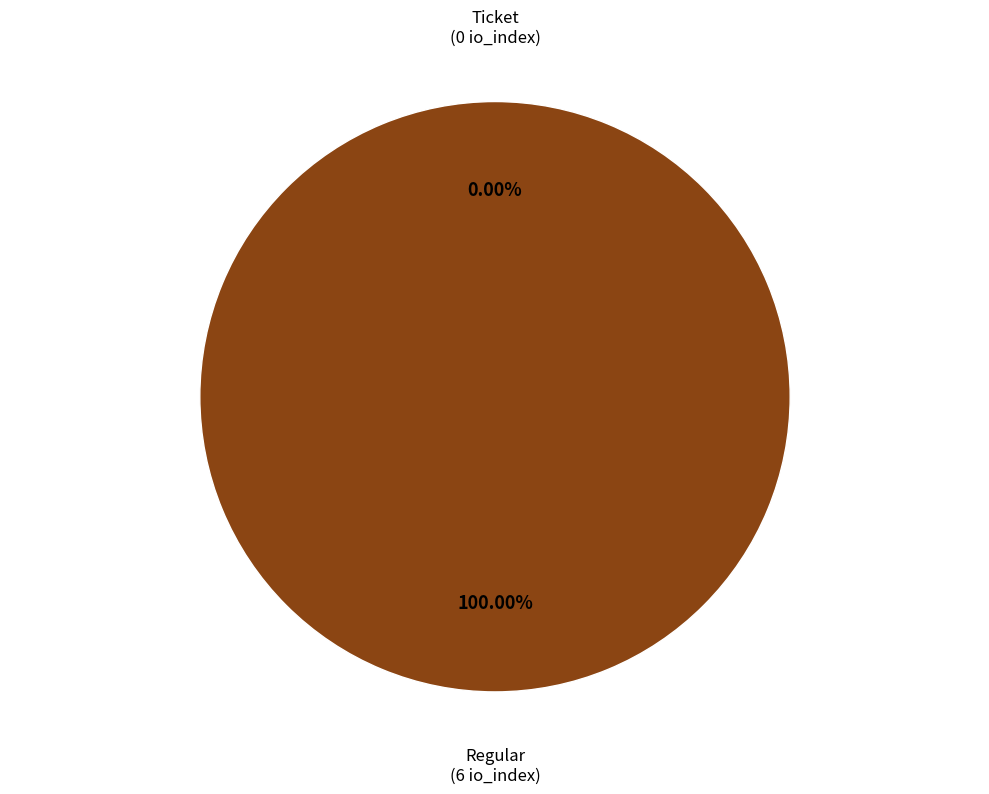

Which category has the biggest portion of the pie?

Regular